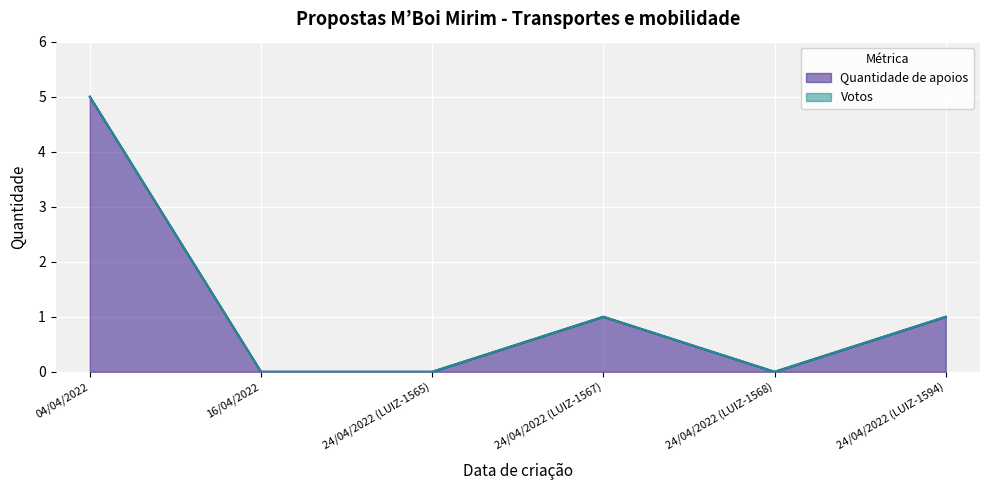

What is the change in value from 24/04/2022 (LUIZ-1567) to 24/04/2022 (LUIZ-1568)?

-1